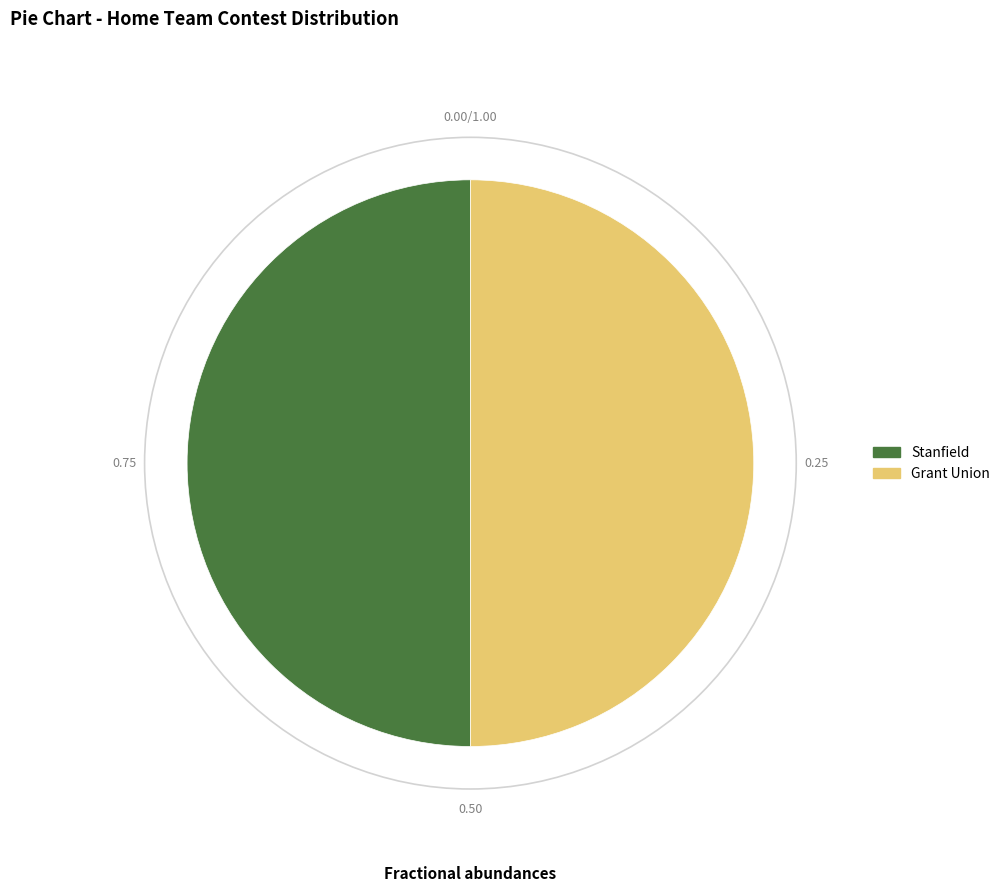

How many segments does this pie chart have?

2